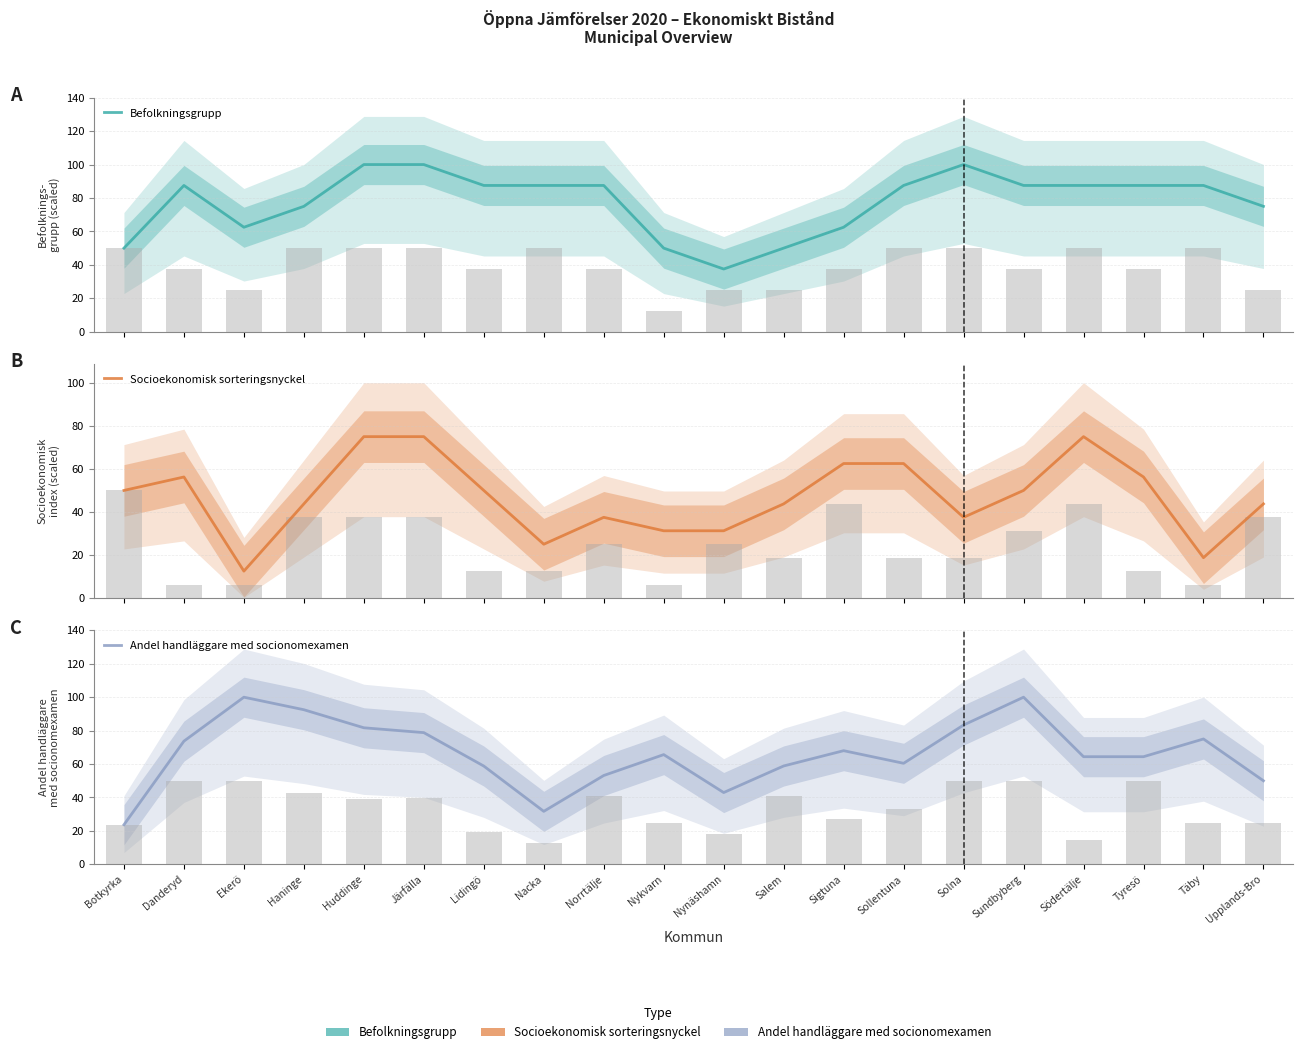

Are the bars horizontal?

No